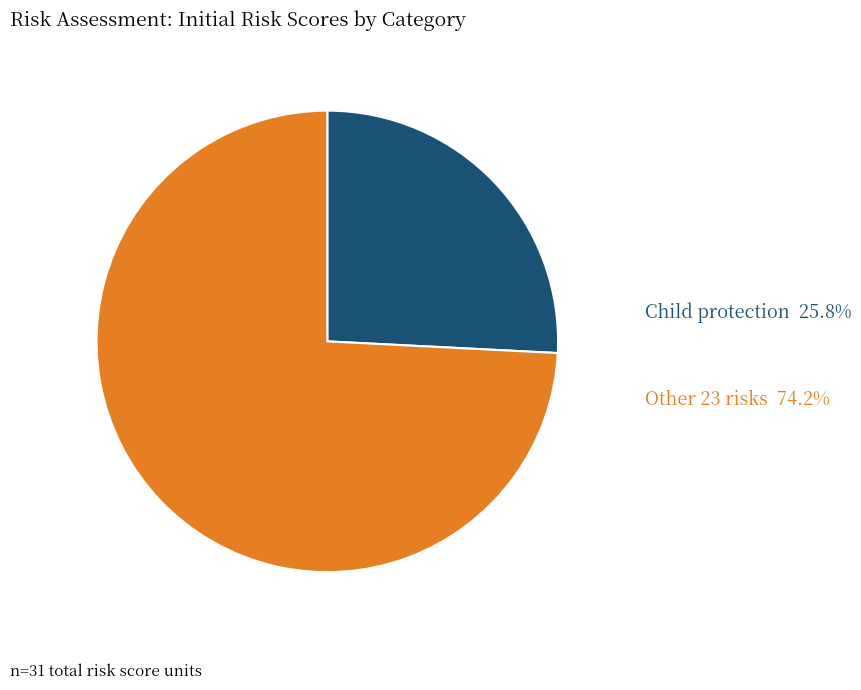

Is there any slice that represents more than half of the pie?

Yes